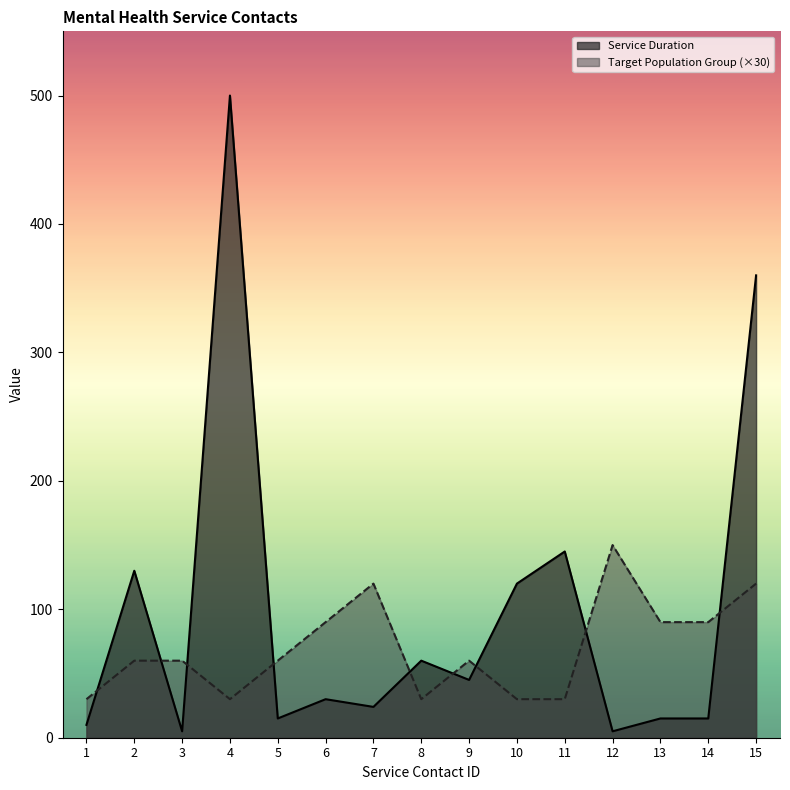

At which category is the sum across all series the highest?

4